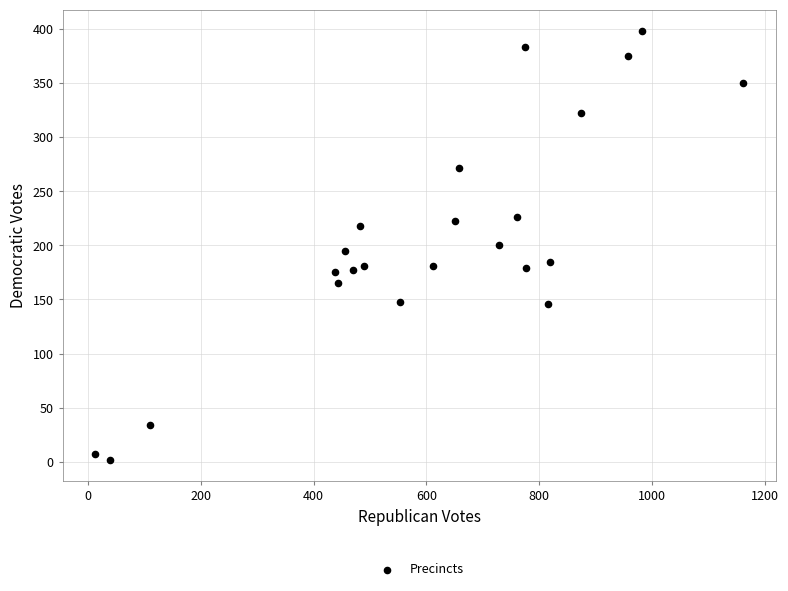

What is the range of X values (max minus min)?

1150